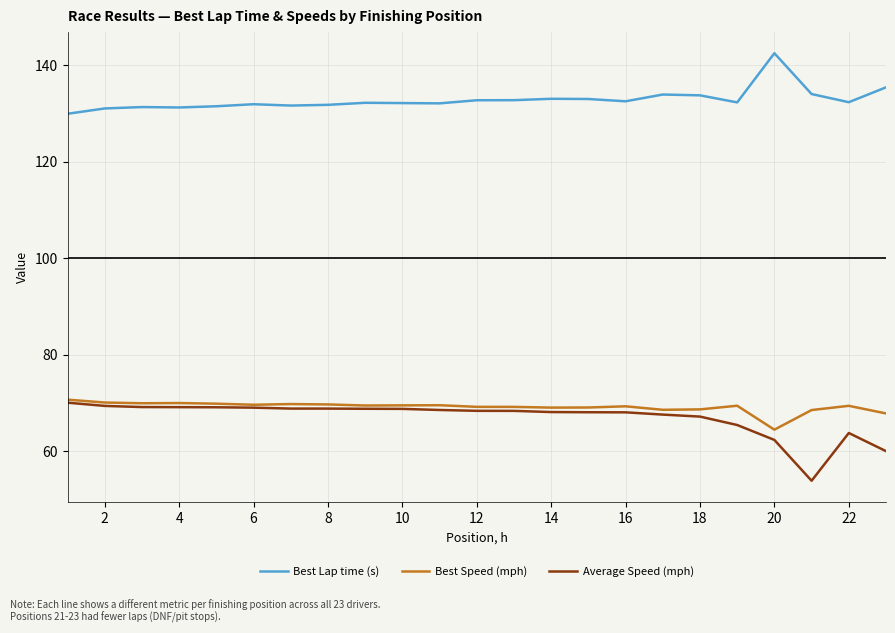

True or false: Best Speed (mph) and Best Lap time (s) cross at least once.

False